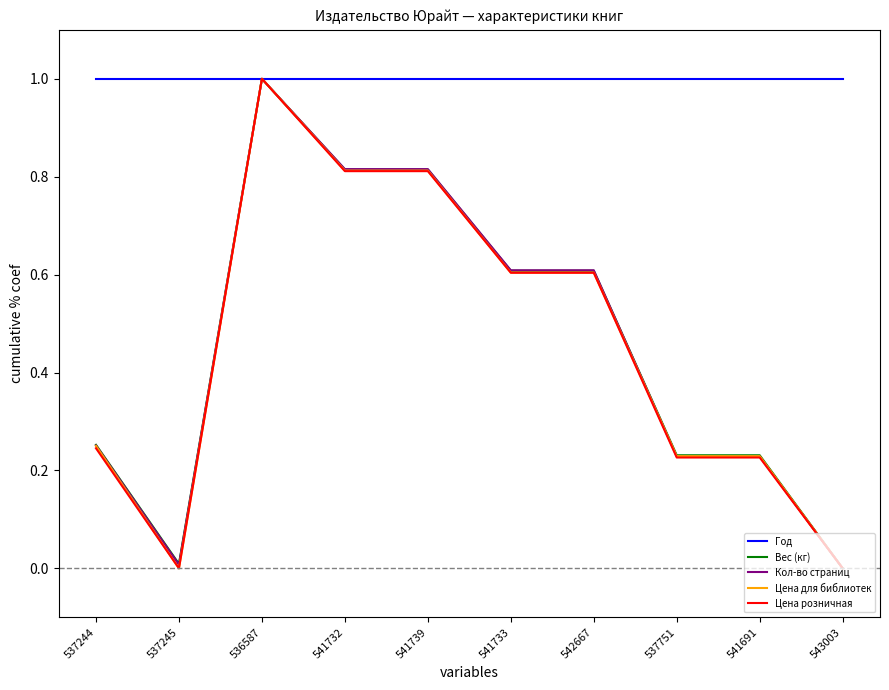

Between 537245 and 542667, which series saw the biggest shift?

Цена для библиотек